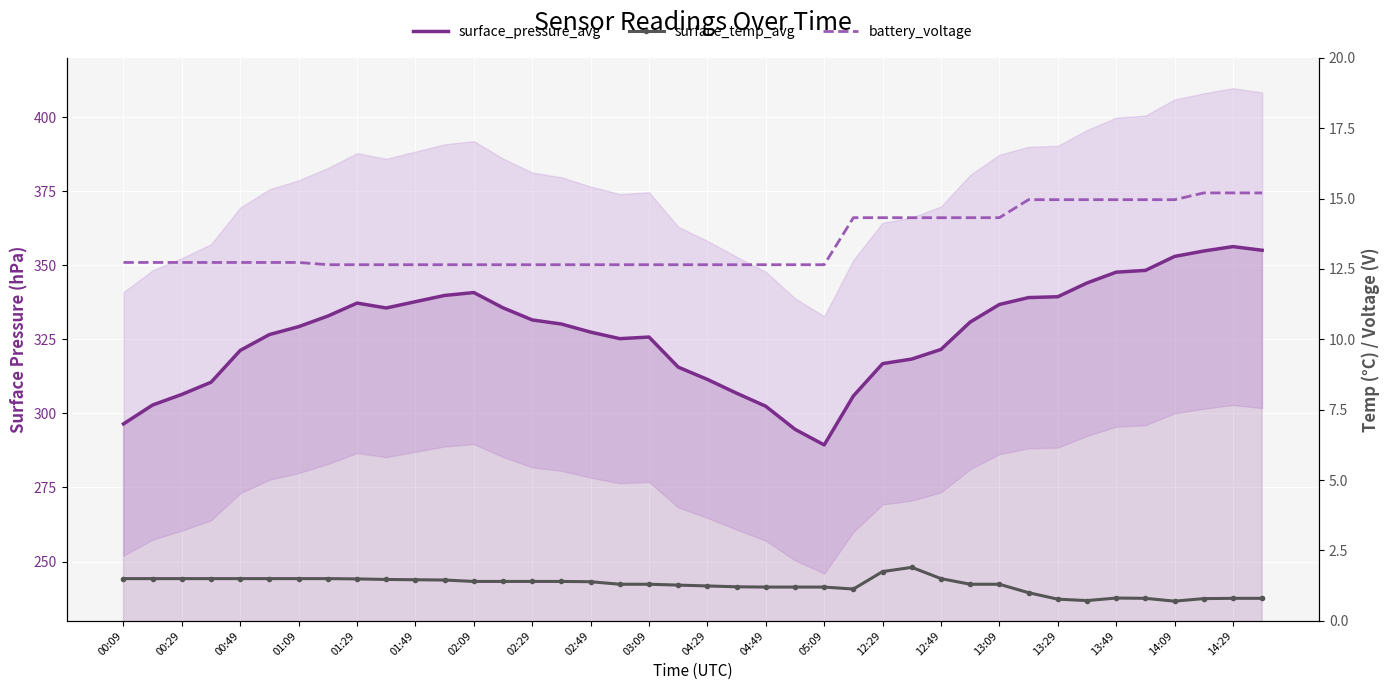

True or false: surface_pressure_avg and surface_temp_avg intersect in this chart.

False